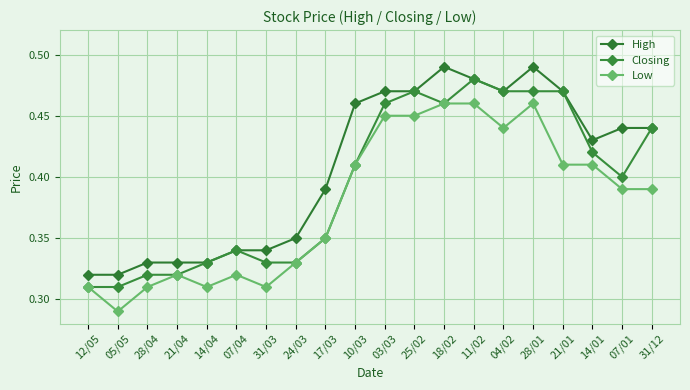

At which label does Closing reach its peak?

11/02